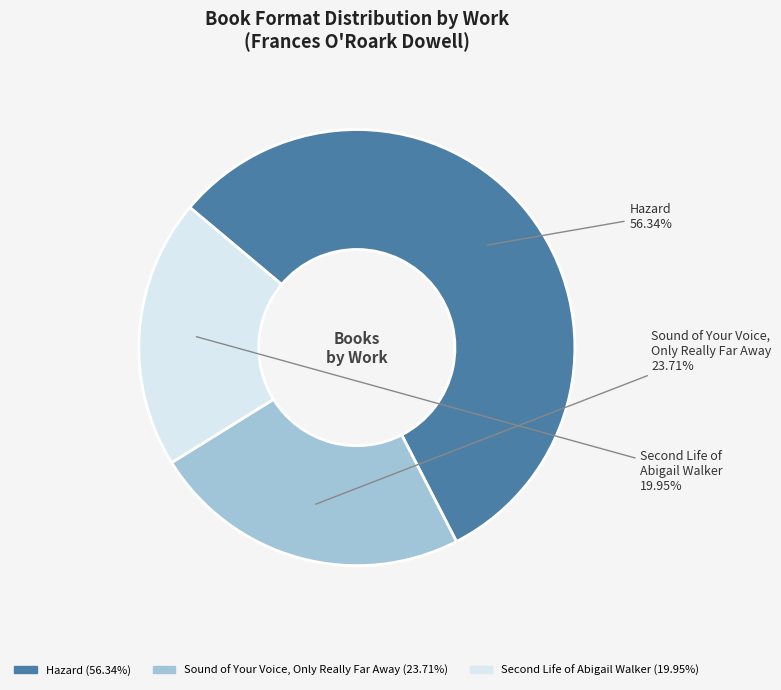

Which category has the biggest portion of the pie?

Hazard